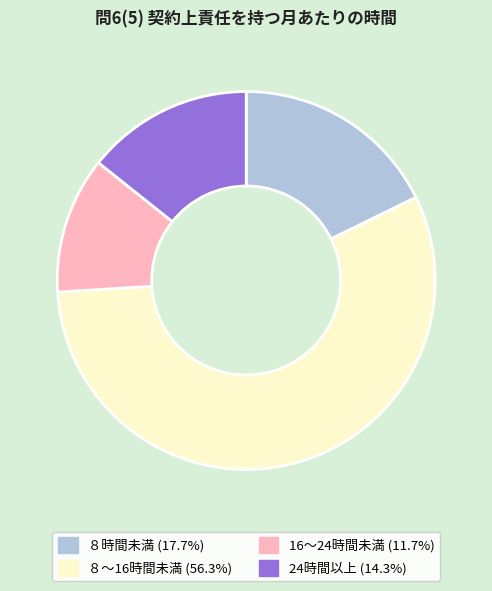

Count the number of slices in the pie.

4